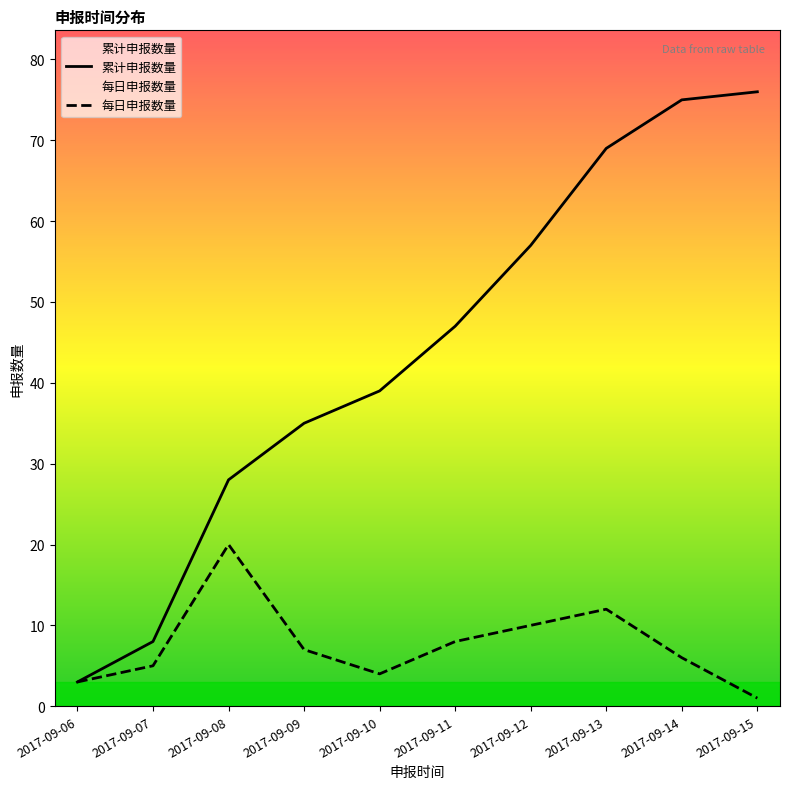

What value does the 每日申报数量 series have at 2017-09-07?

5